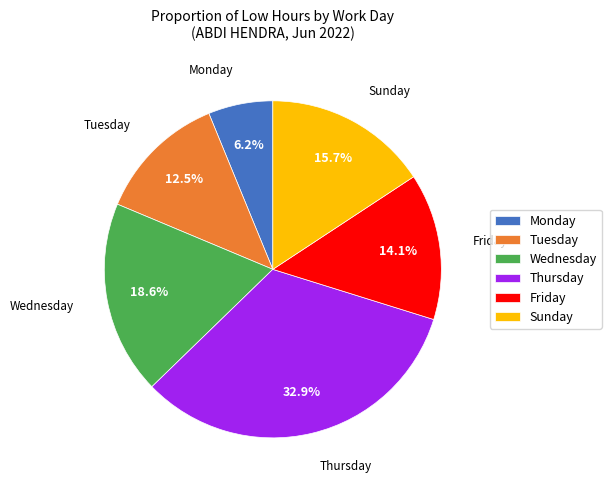

Rank the categories by value from lowest to highest.

Monday, Tuesday, Friday, Sunday, Wednesday, Thursday